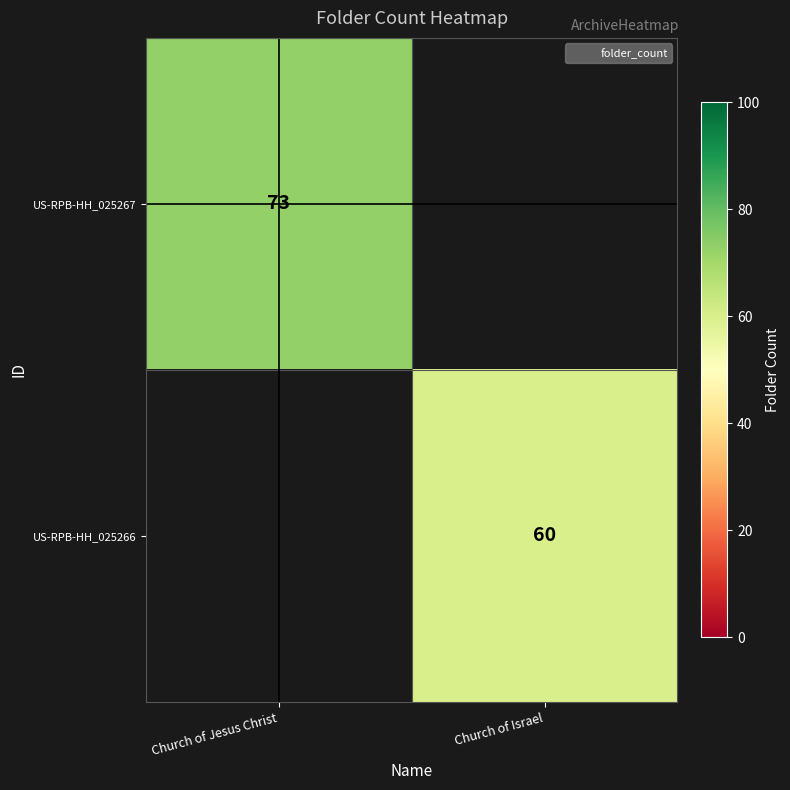

Is the value of US-RPB-HH_025267 at Church of Jesus Christ greater than the value of US-RPB-HH_025266 at Church of Israel?

Yes